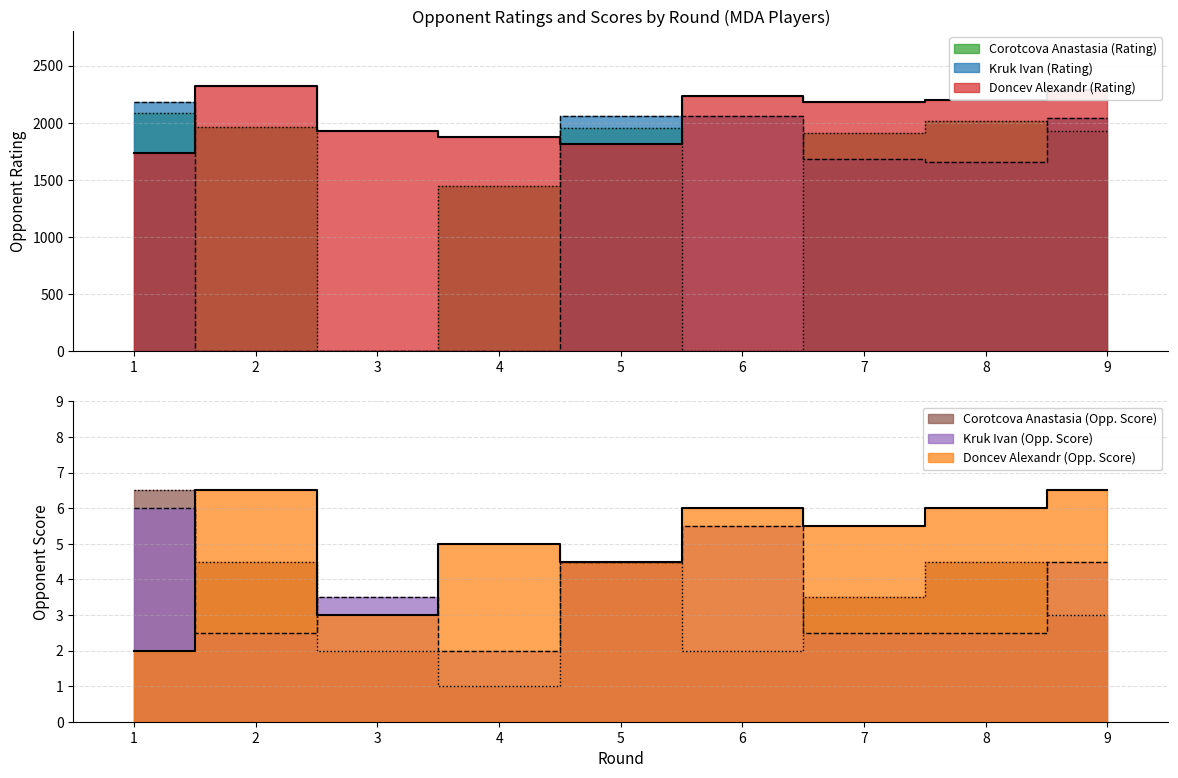

How many lines are shown in the chart?

6